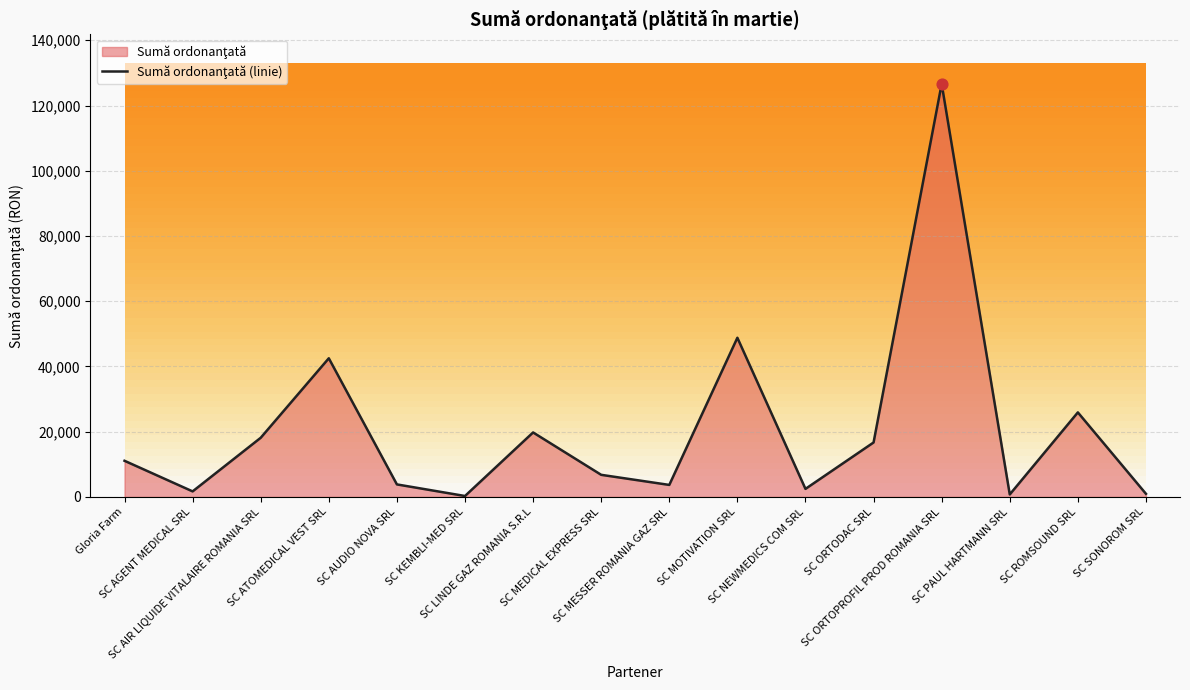

What is the change in value from SC ORTOPROFIL PROD ROMANIA SRL to SC PAUL HARTMANN SRL?

-125872.7